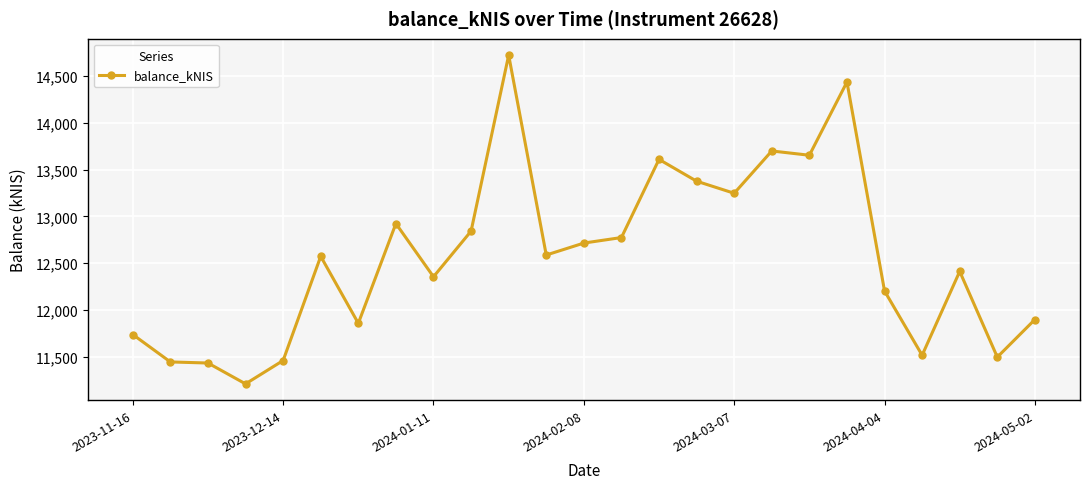

What is the difference between the maximum and minimum values?

3512.5